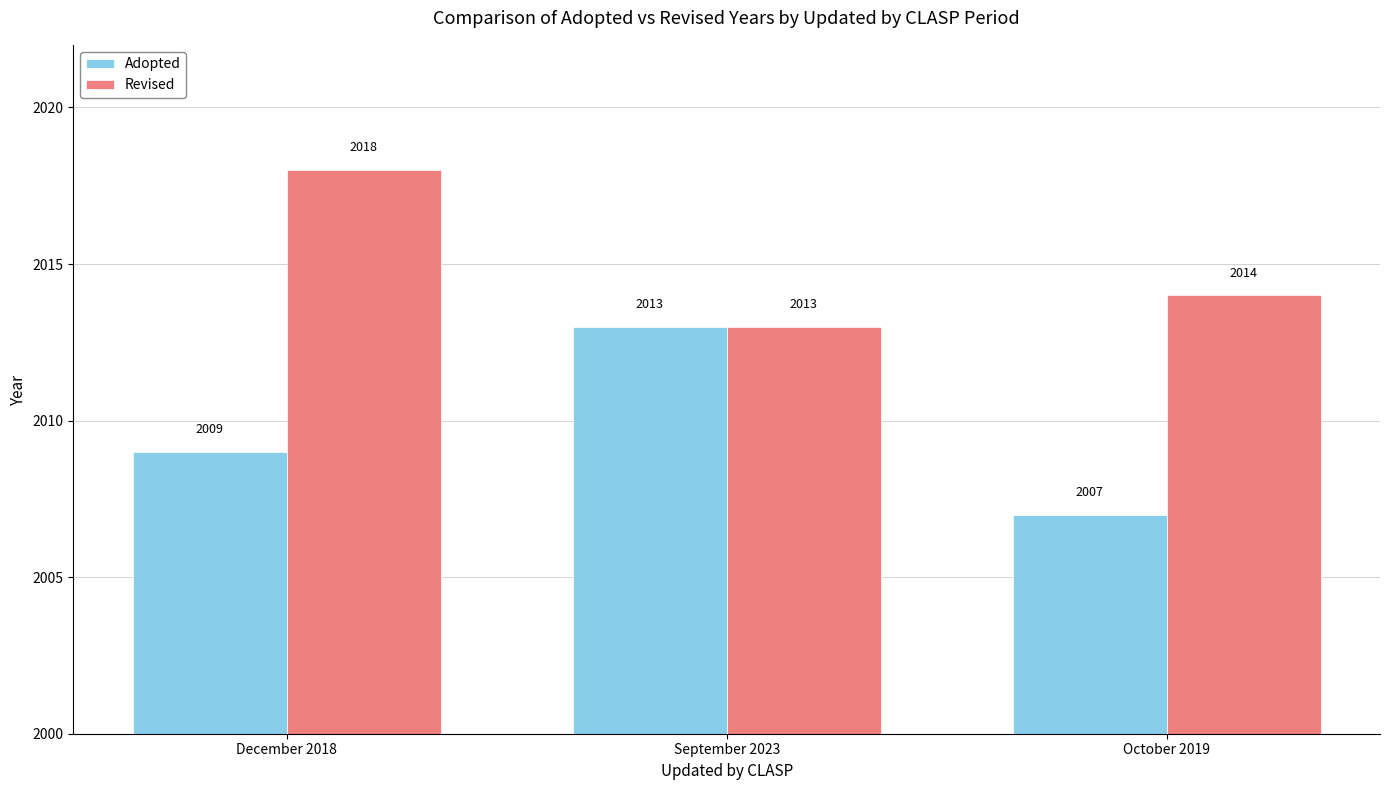

Reading left to right, what are all the values shown in this chart?

Adopted: 2009	2013	2007
Revised: 2018	2013	2014